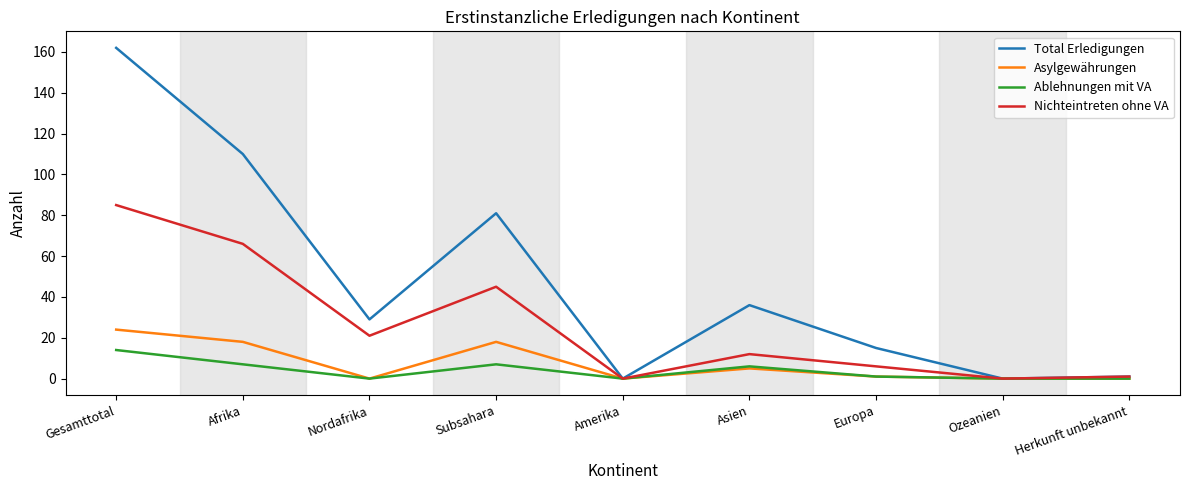

At which category is the sum across all series the highest?

Gesamttotal